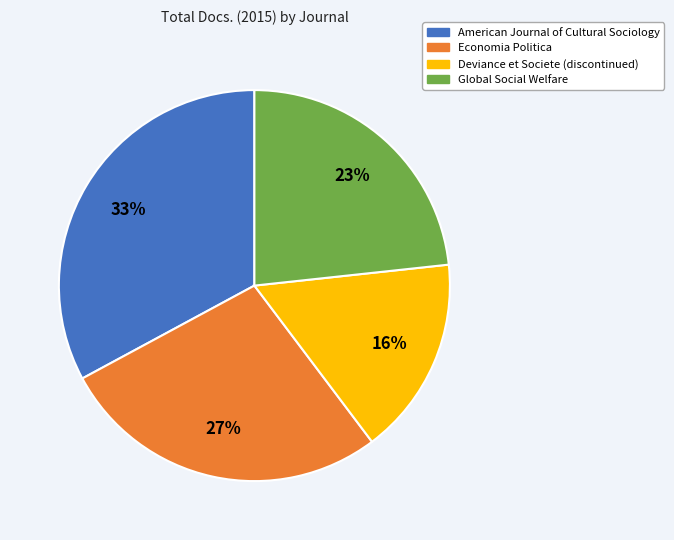

Which category has the biggest portion of the pie?

American Journal of Cultural Sociology